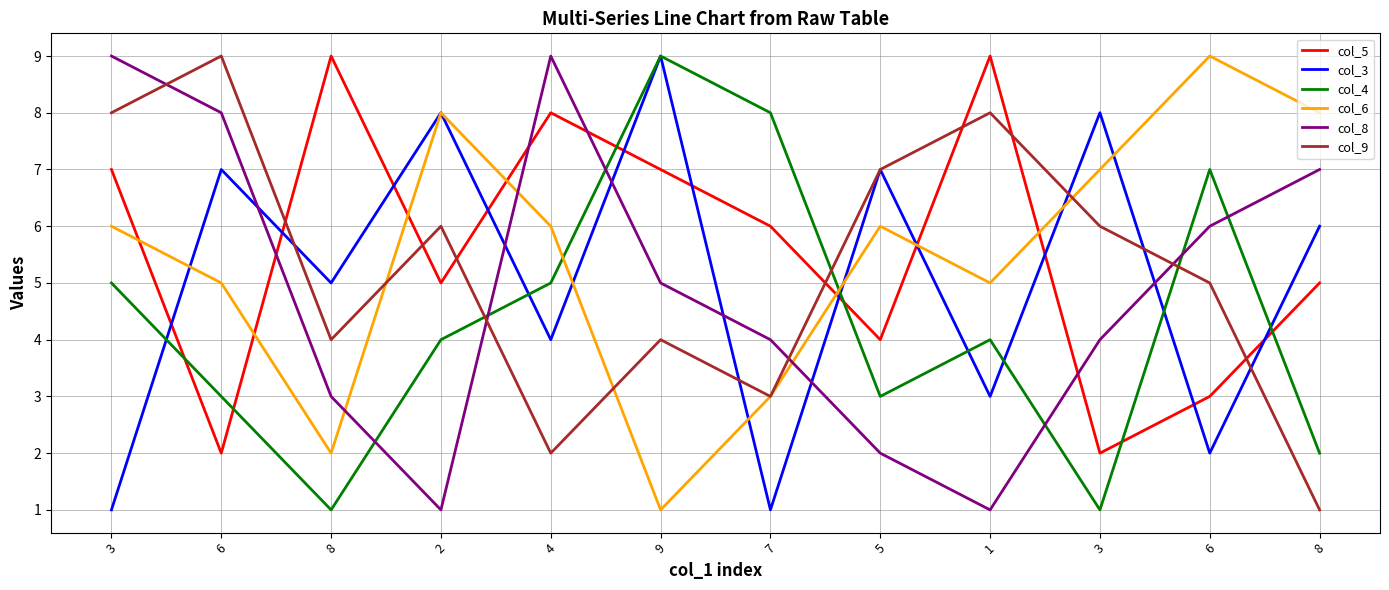

Does the chart display data point markers on the line(s)?

No